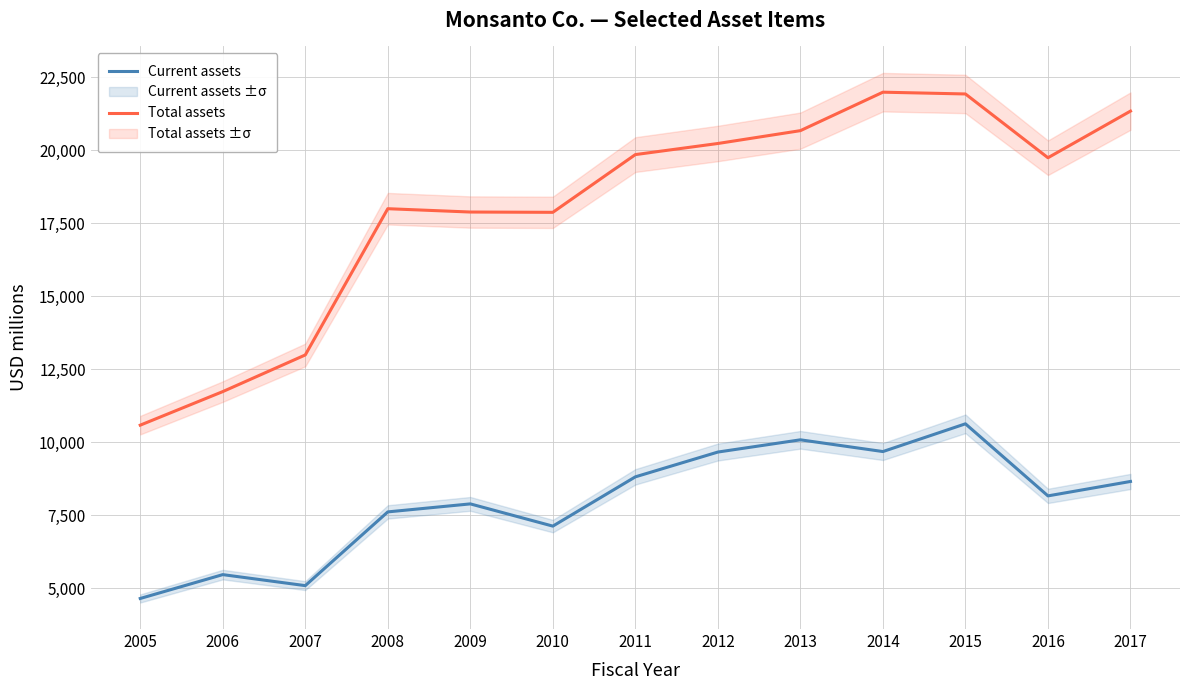

Reading left to right, list all the values displayed in this chart.

Current assets: 4644	5461	5084	7609	7883	7122	8809	9658	10077	9675	10625	8157	8651
Total assets: 10579	11728	12983	17991	17877	17867	19844	20224	20664	21981	21920	19736	21333